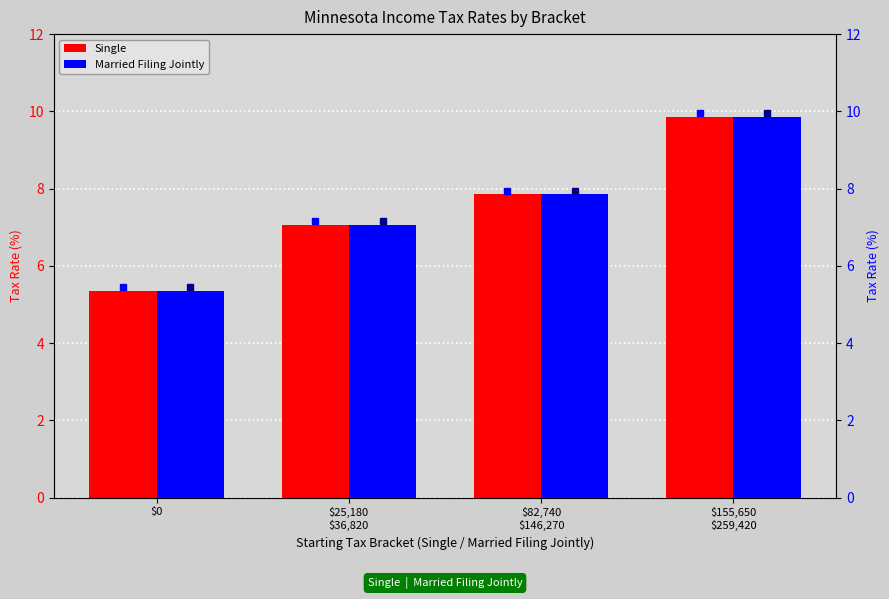

Is the value of Single at $82,740
$146,270 greater than the value of Married Filing Jointly at $0?

Yes